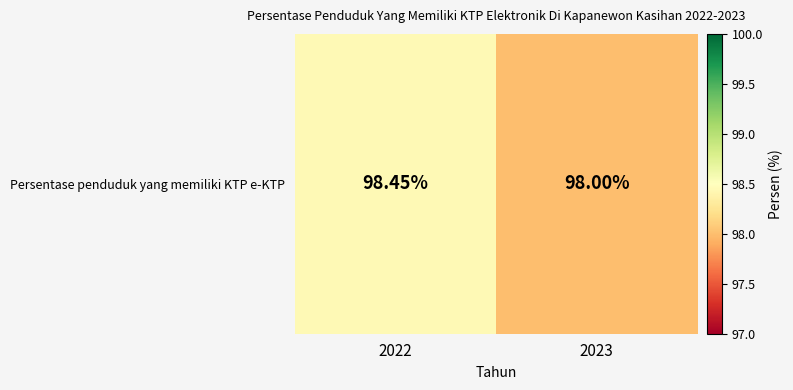

How many values exceed 98?

1